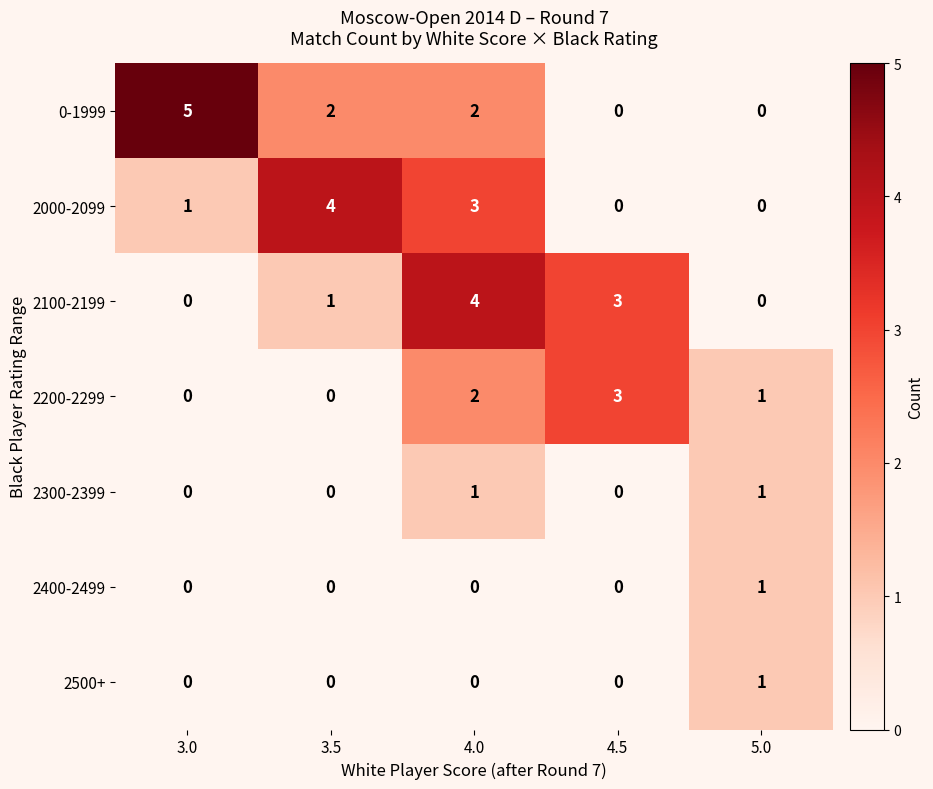

What is the sum of all 2000-2099 values?

8